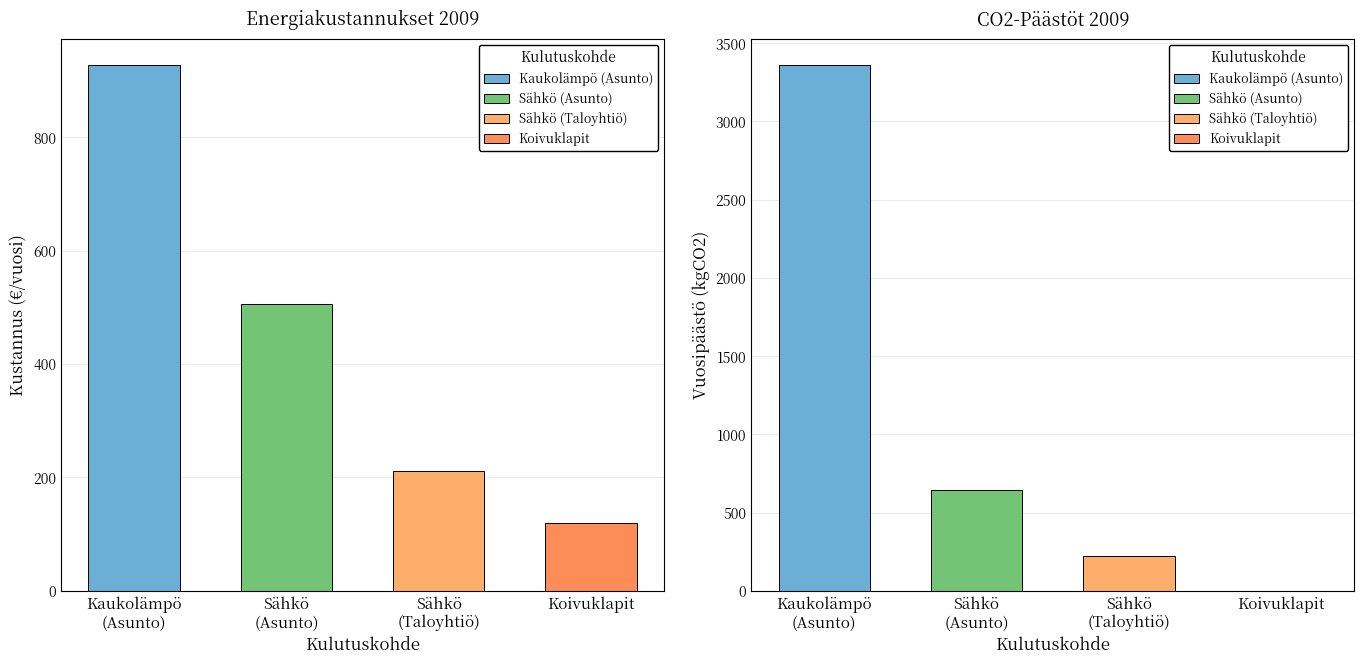

What is the maximum value for High?

3361.5